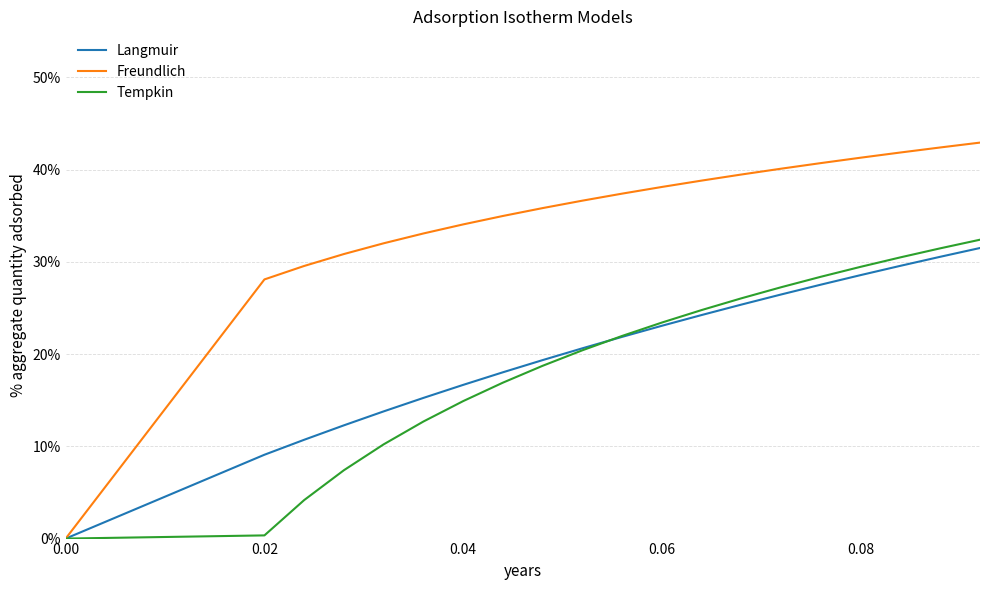

What is the difference between the second highest and minimum values in the Langmuir series?

0.3